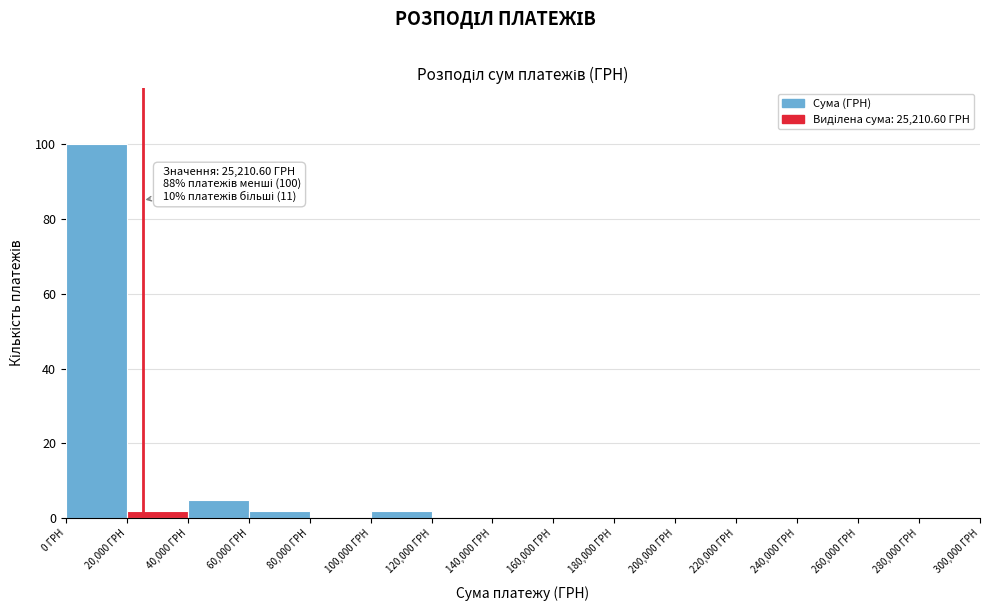

Over which range of the x-axis is the bar tallest?

0 to 20000